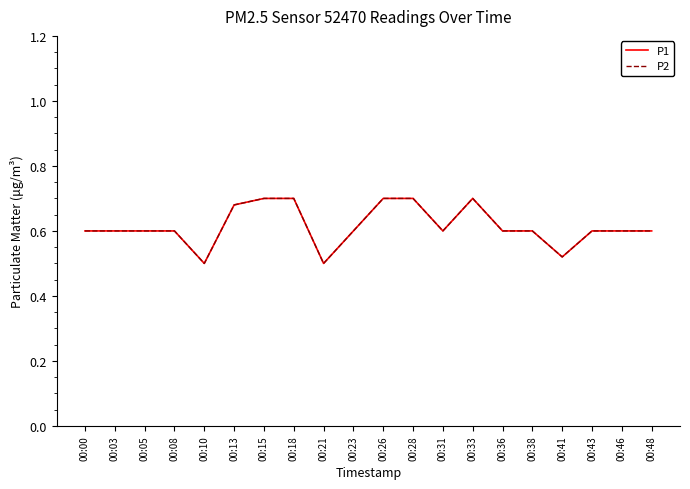

In P1, how many points are higher than both neighbors (excluding endpoints)?

1